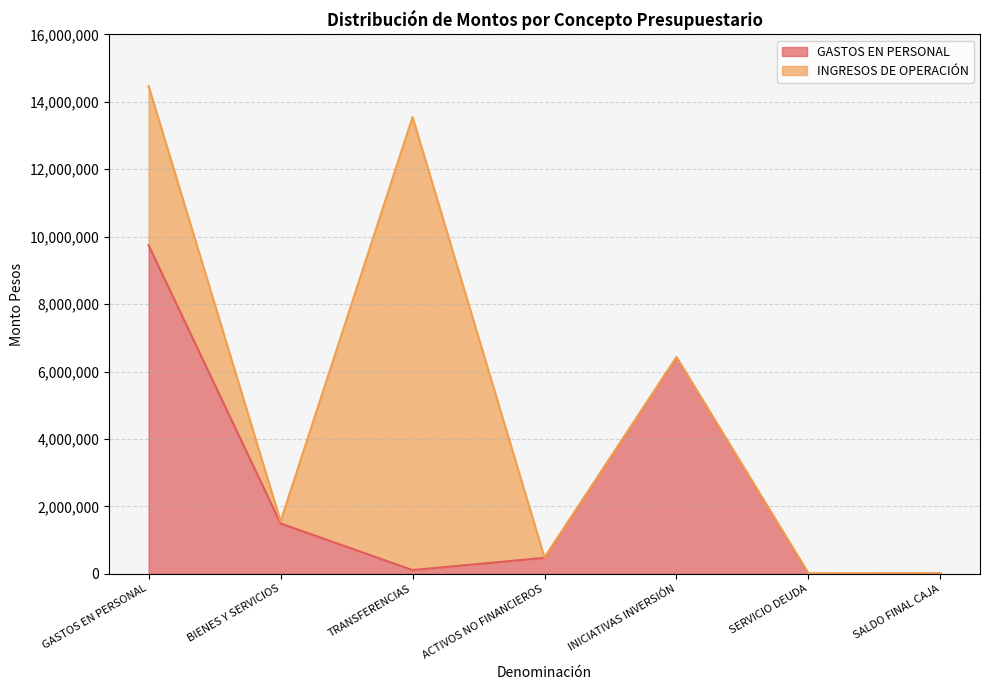

Reading left to right, list all the values displayed in this chart.

9743669	1491897	108891	473357	6419147	1000	10000